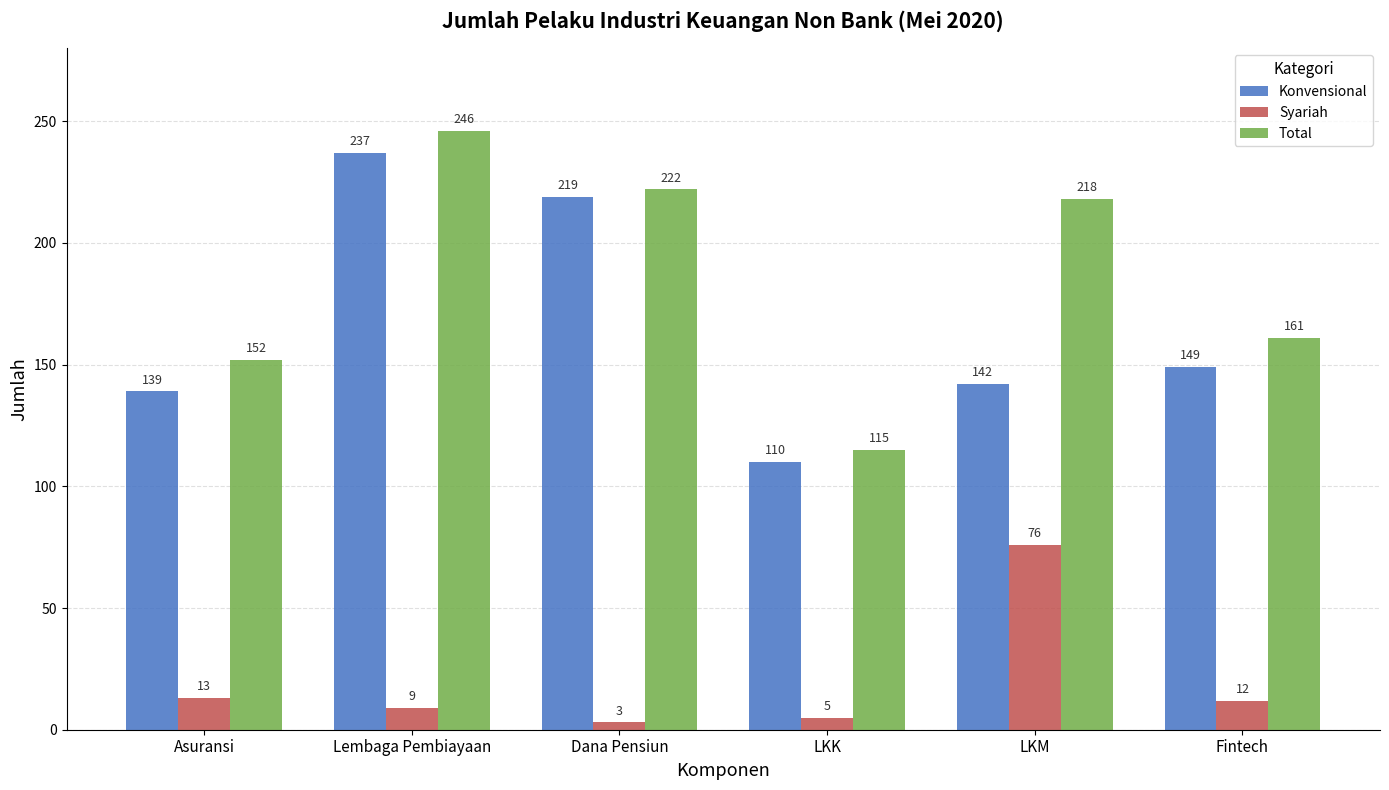

The Syariah series shows 76 at LKM. True or false?

True